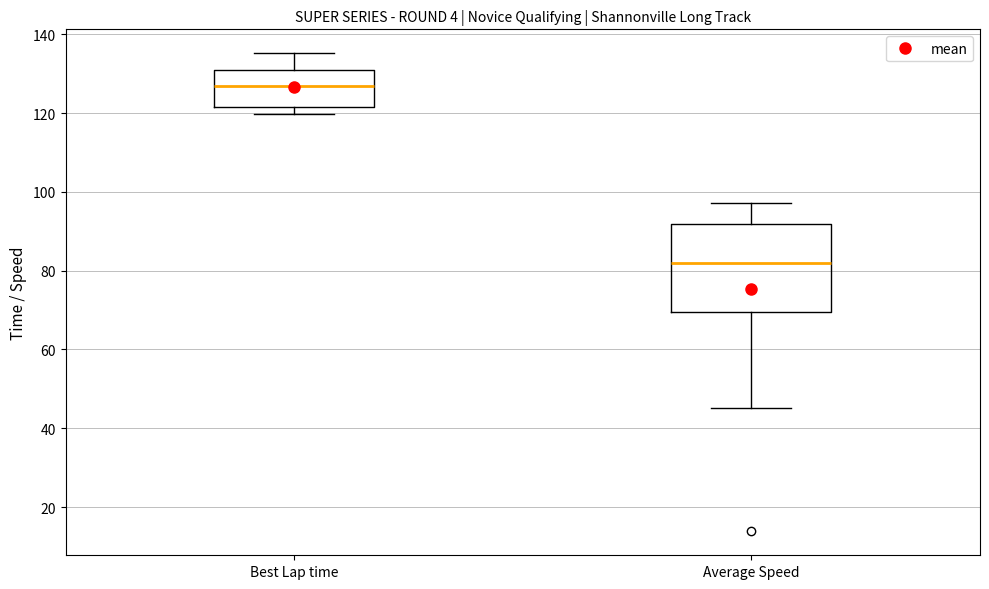

Where does the median line of the box for Best Lap time sit on the y-axis? The values are not printed on the chart, so give them approximately, as read against the axis.

126